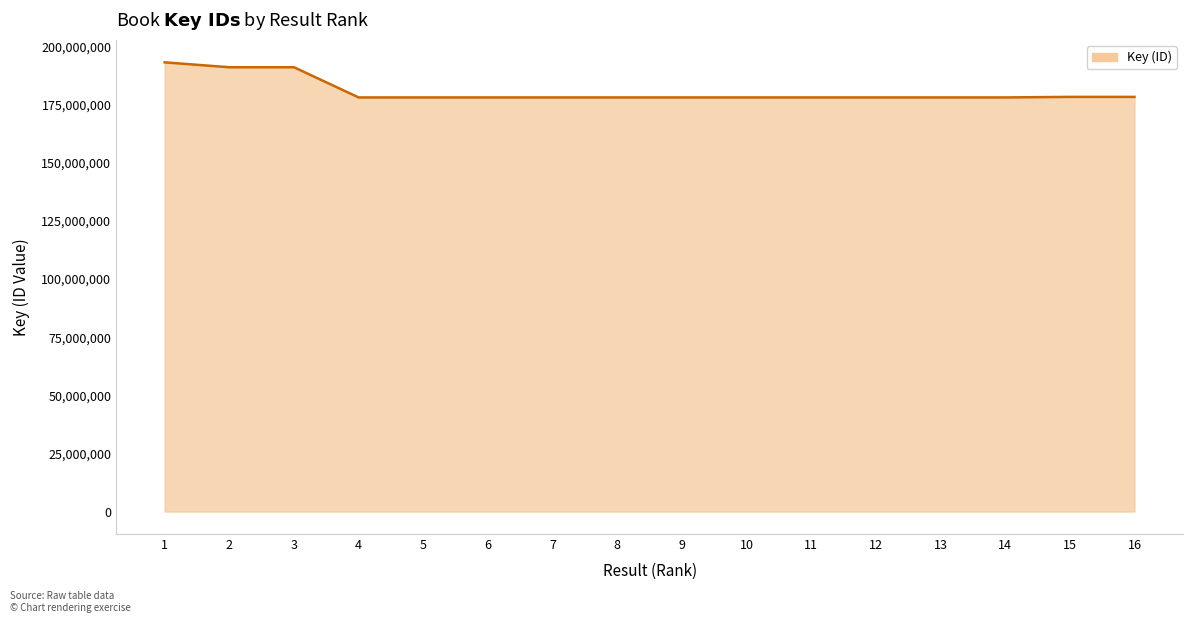

What is the ratio of the value at 12 to the value at 4?

1.0